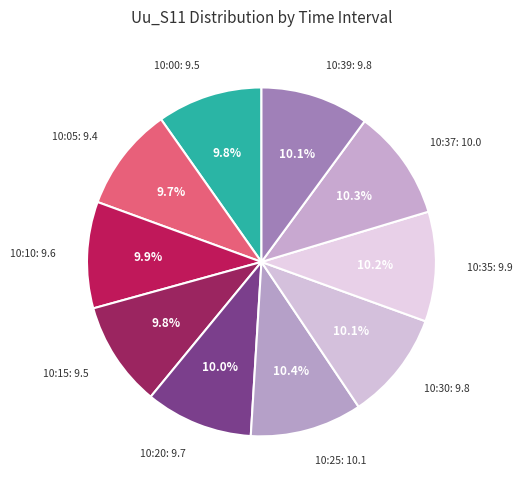

How many segments does this pie chart have?

10